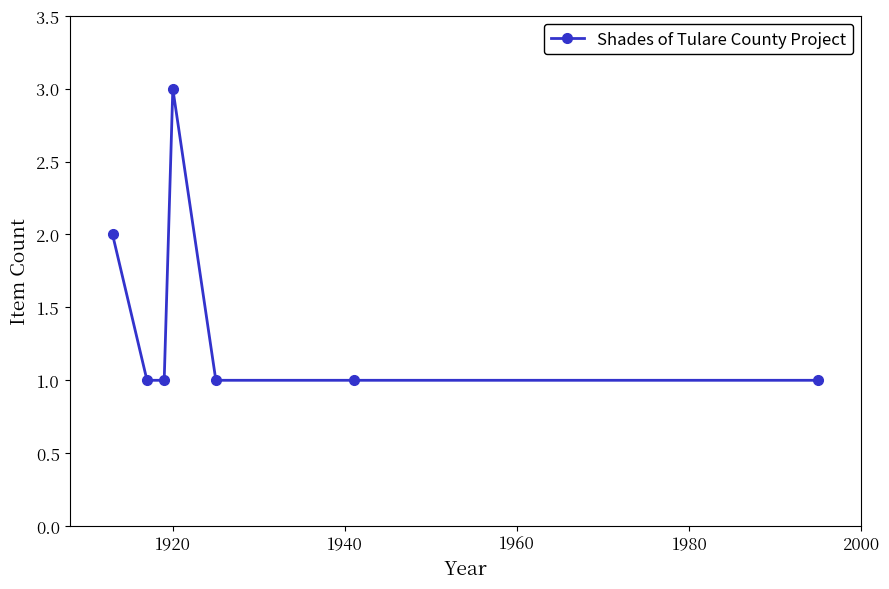

What is the value of the 7th point from the left?

1